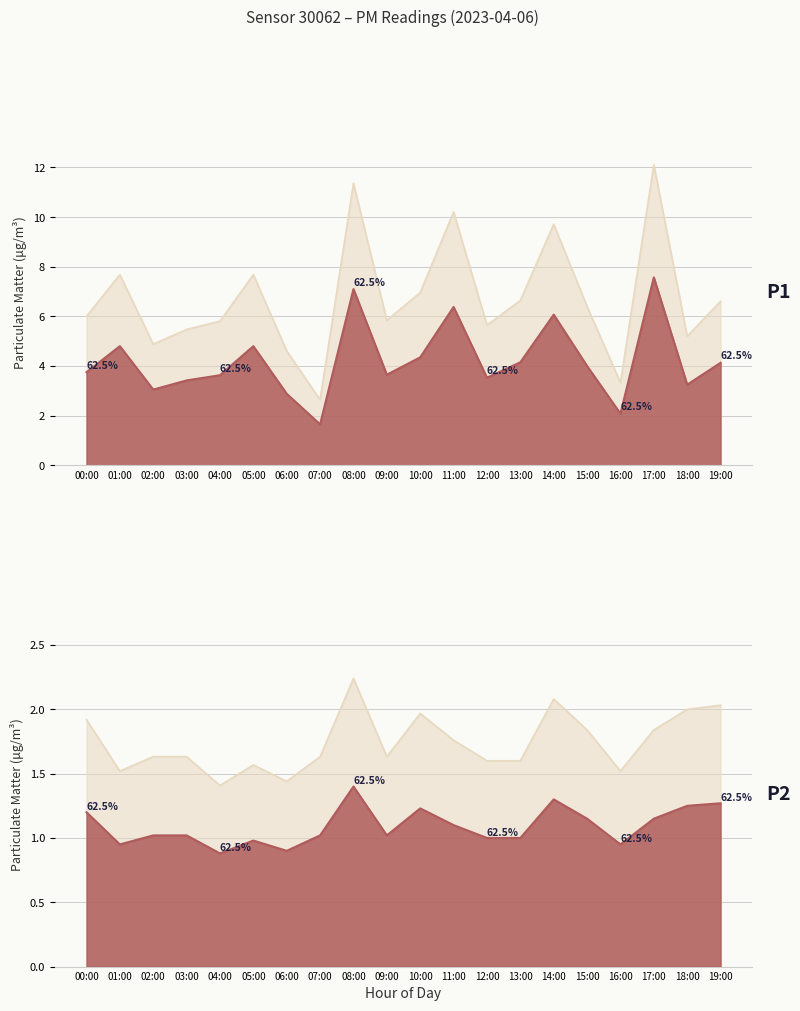

At which category is the sum across all series the highest?

17:00